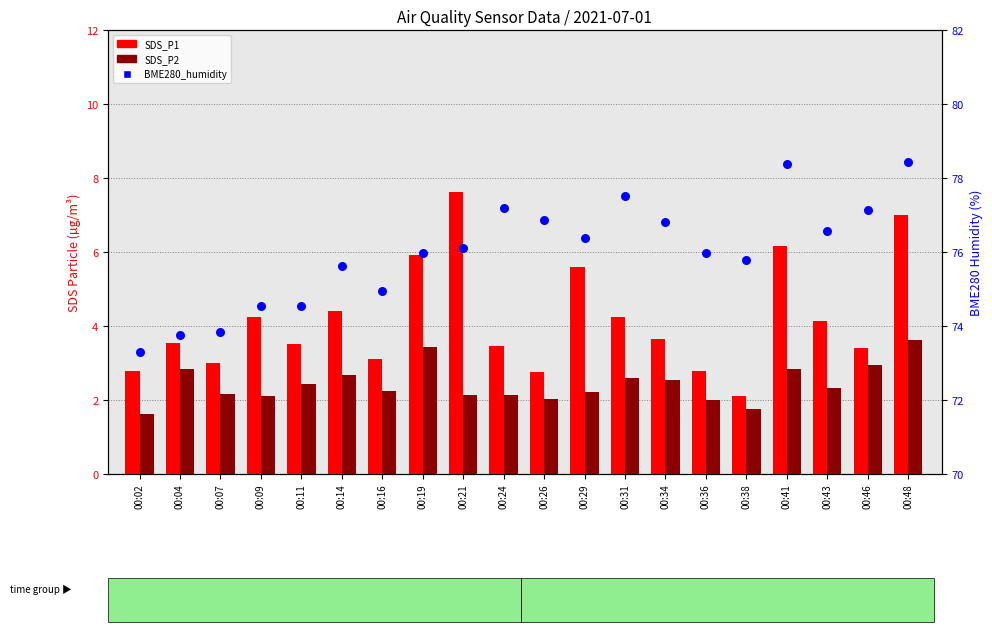

Which series reaches the maximum Y coordinate?

BME280_humidity